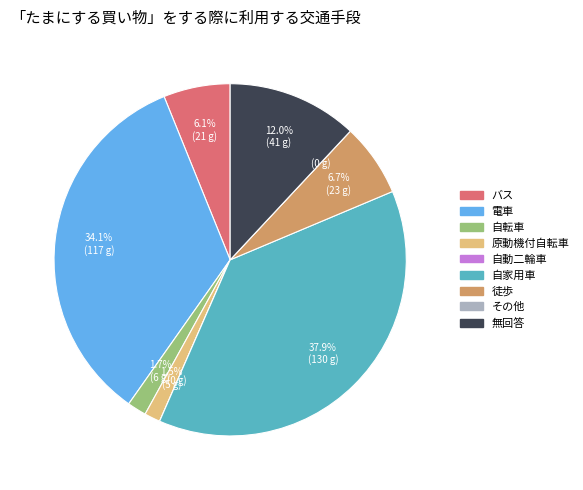

Do 徒歩 and 無回答 together represent more than half of the pie?

No